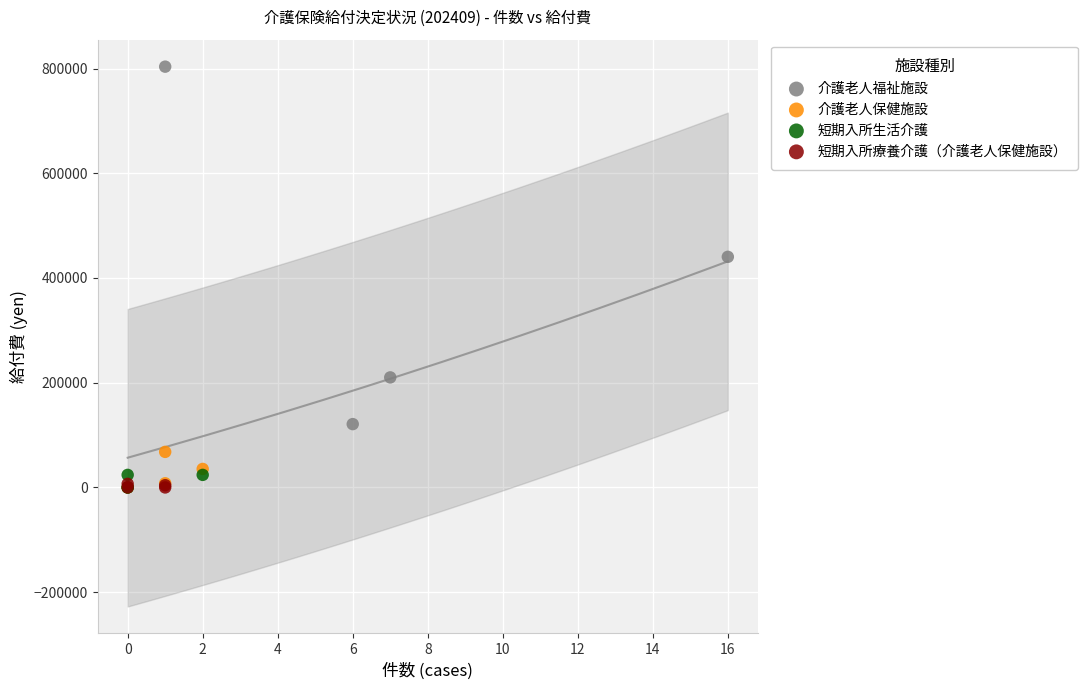

What are all the series names shown in the legend?

介護老人福祉施設, 介護老人保健施設, 短期入所生活介護, 短期入所療養介護（介護老人保健施設）